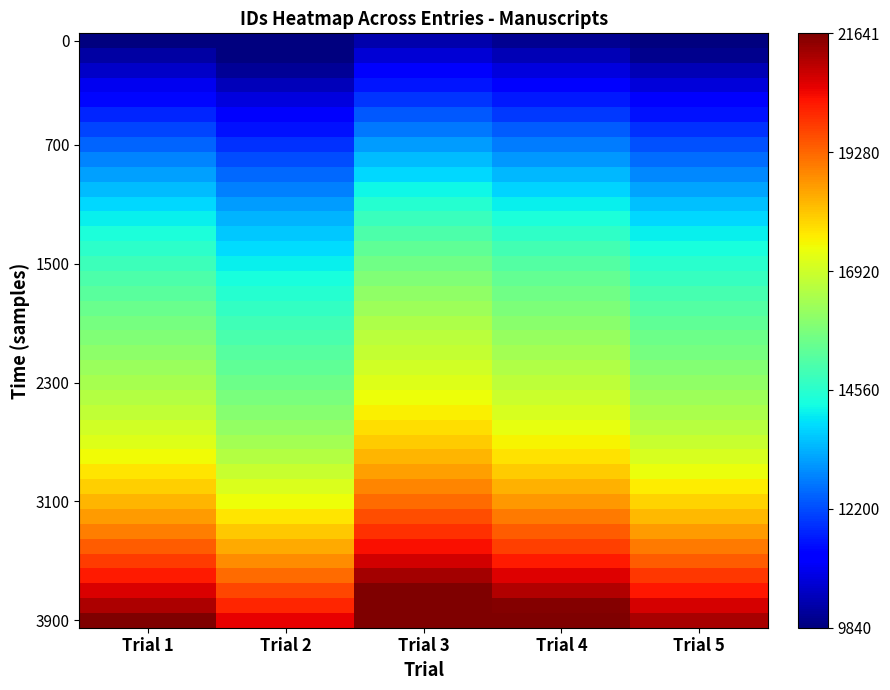

What is the spread (max minus min) of values at Trial 4?

11604.2